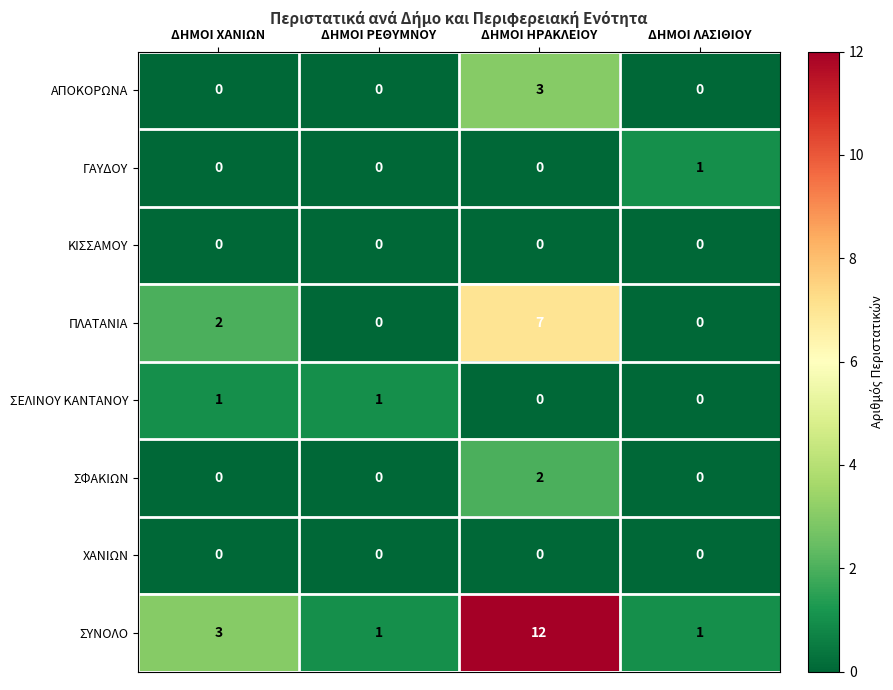

True or false: ΣΦΑΚΙΩΝ has a value of 0 at ΔΗΜΟΙ ΧΑΝΙΩΝ.

True